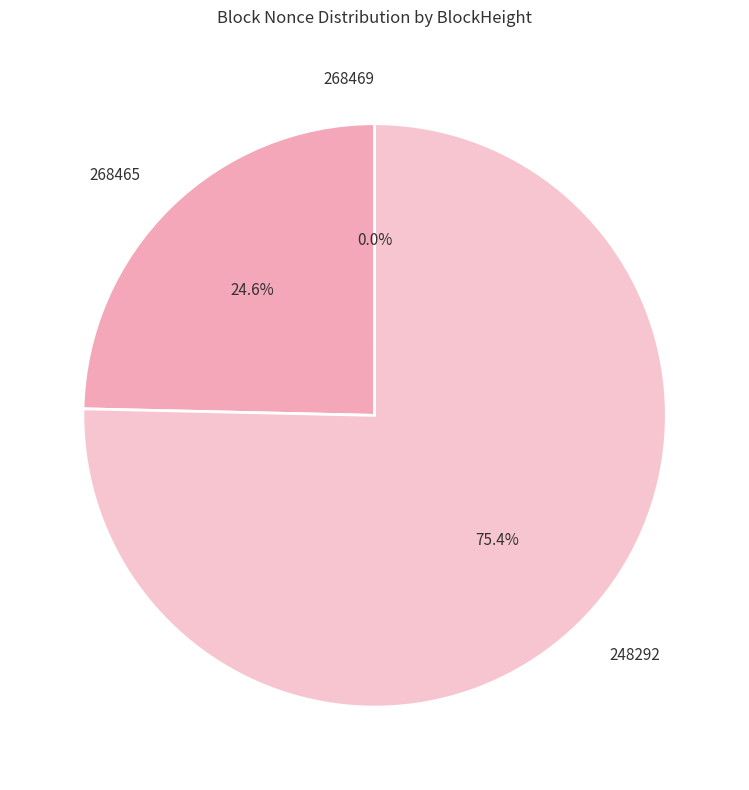

To the nearest percent, what is the difference between the largest and smallest slice percentages?

75%